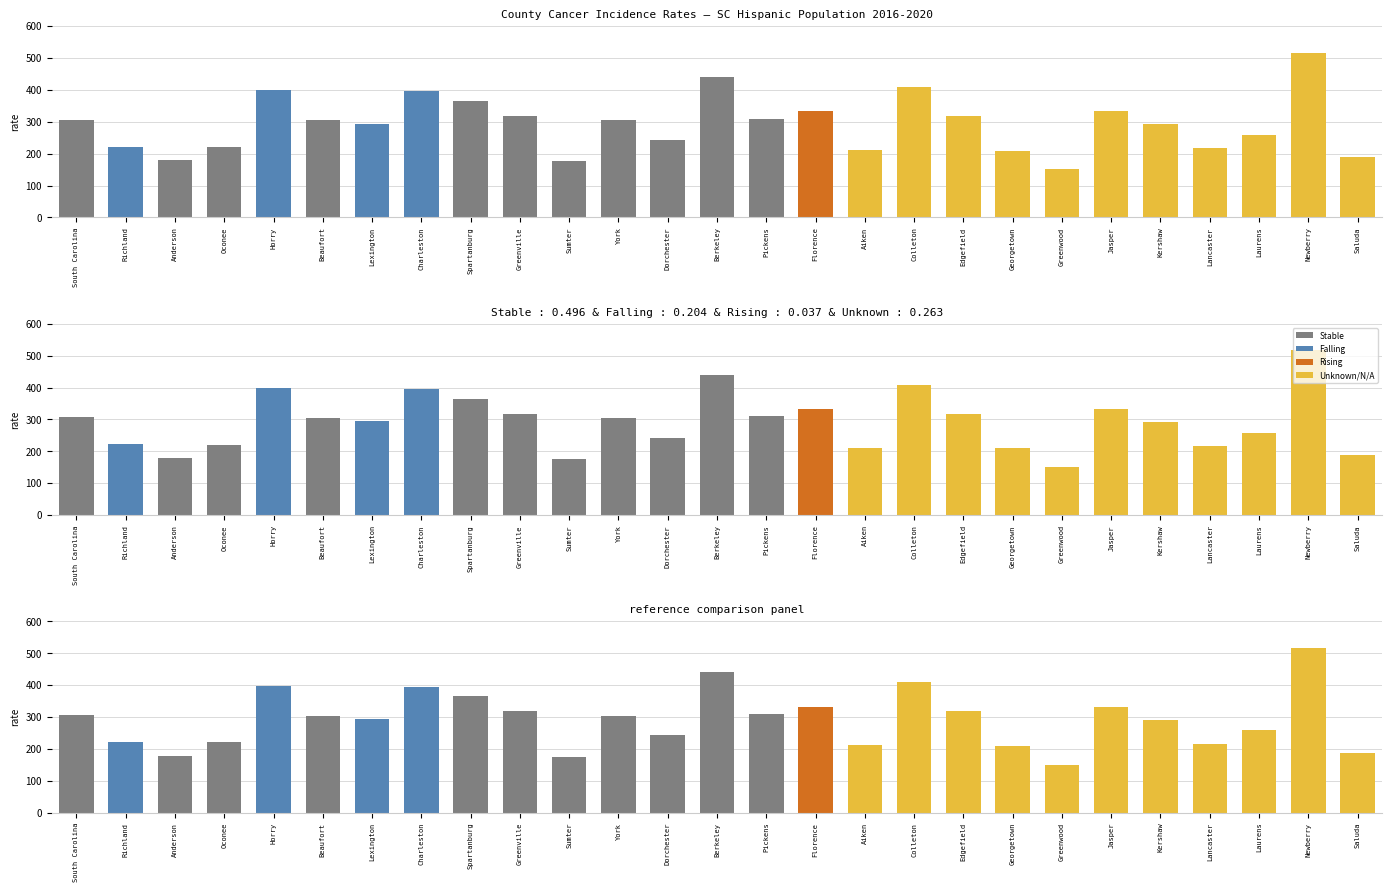

What is the smallest value displayed?

151.4